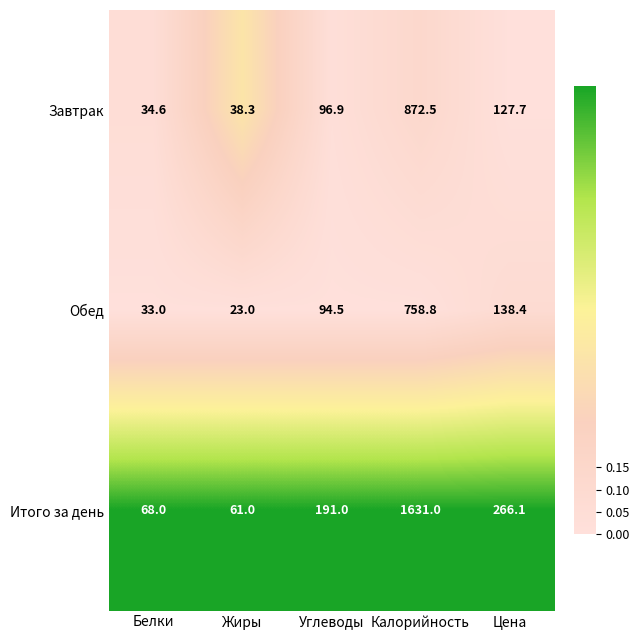

Between Белки and Калорийность, which series saw the biggest shift?

Итого за день